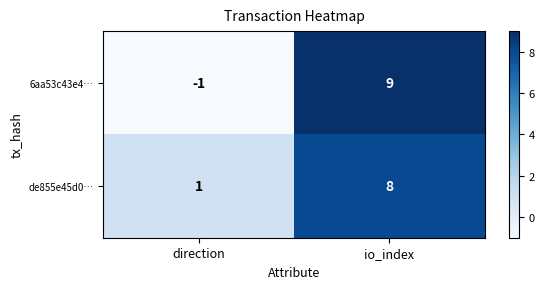

How many distinct data groups are displayed?

2